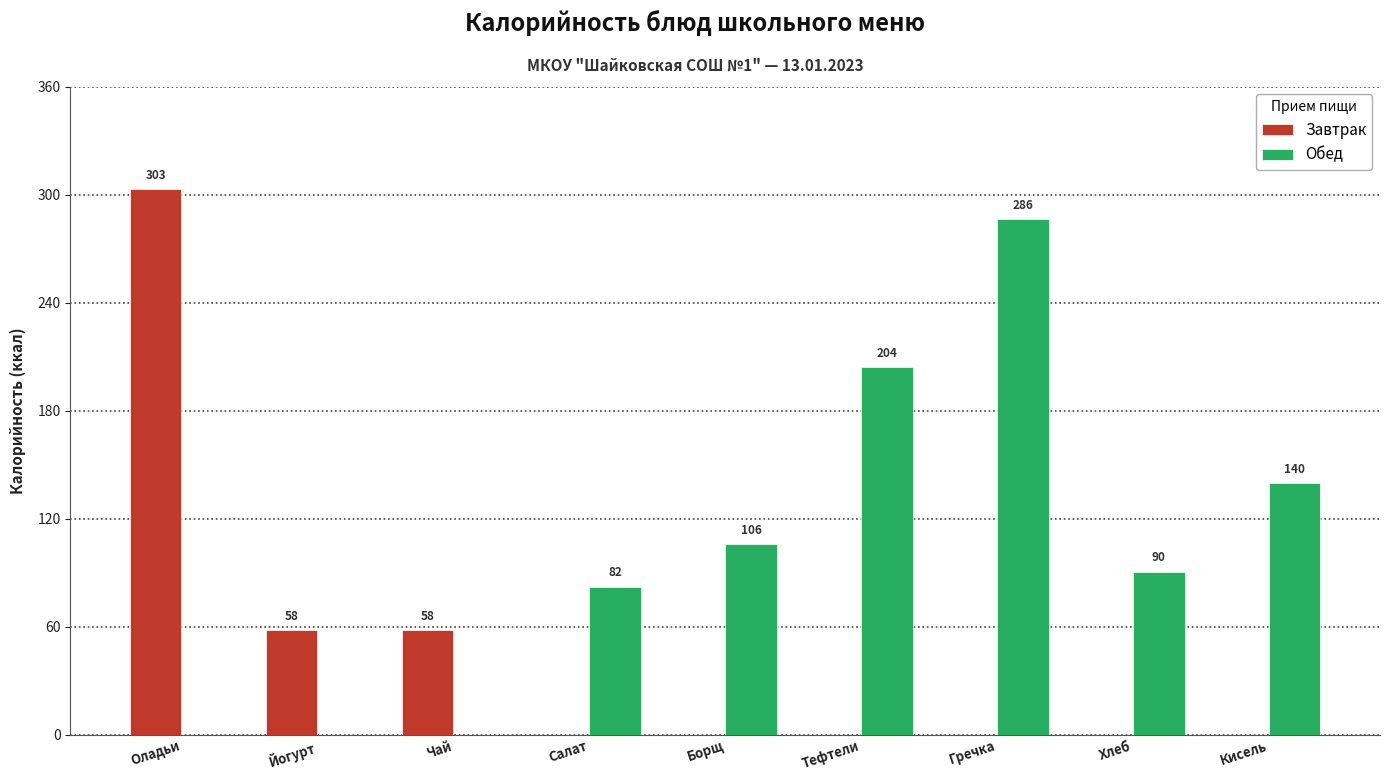

Is it true that Завтрак equals 89.1 at Йогурт?

False